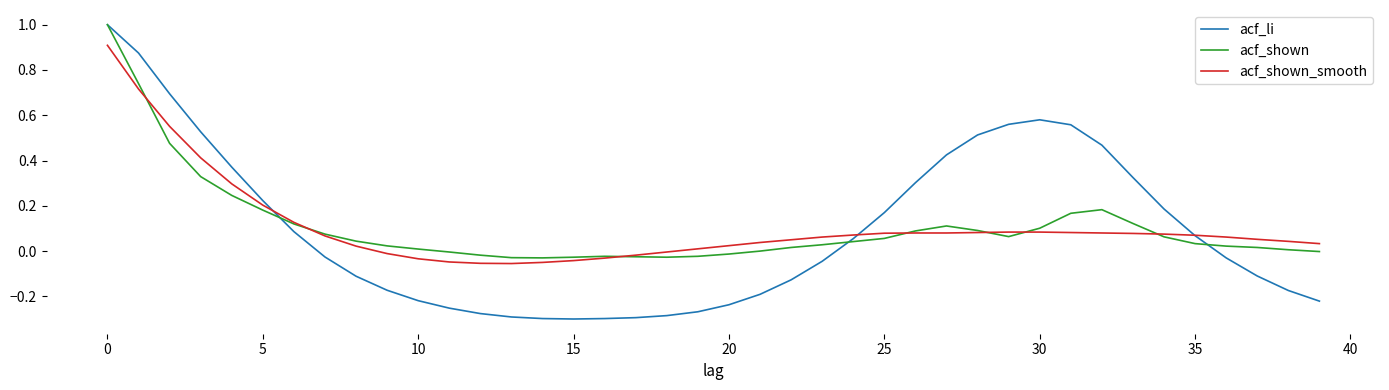

How many lines are shown in the chart?

3